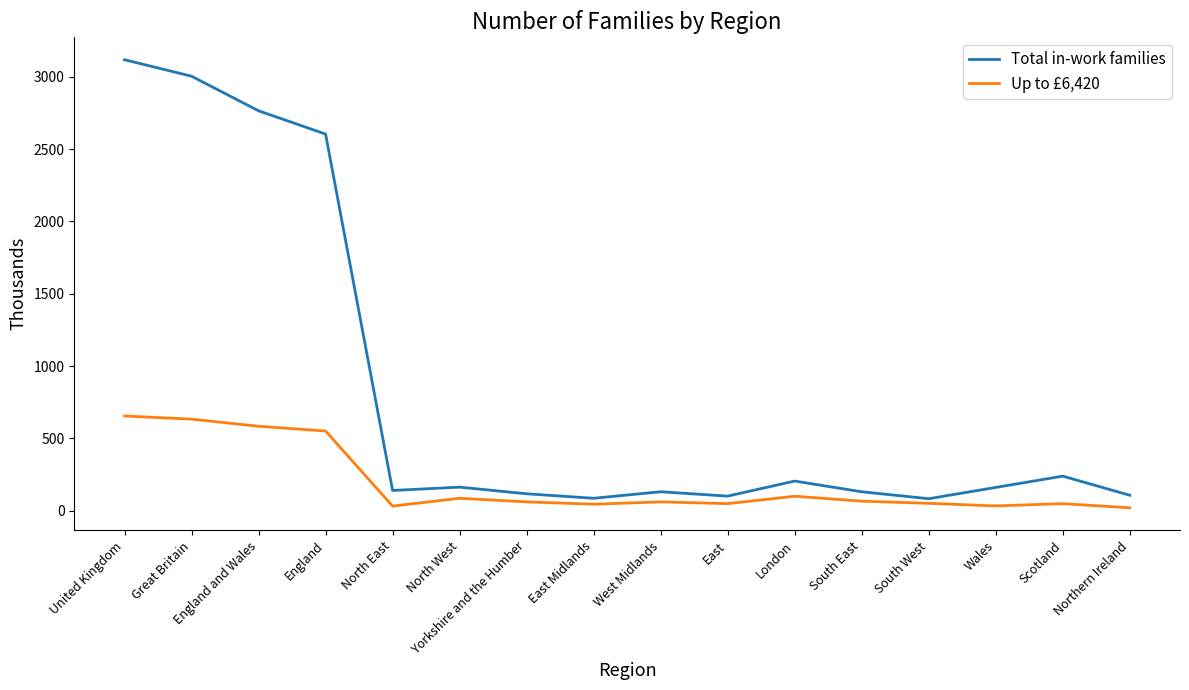

What is the difference between the highest and lowest values at Great Britain?

2371